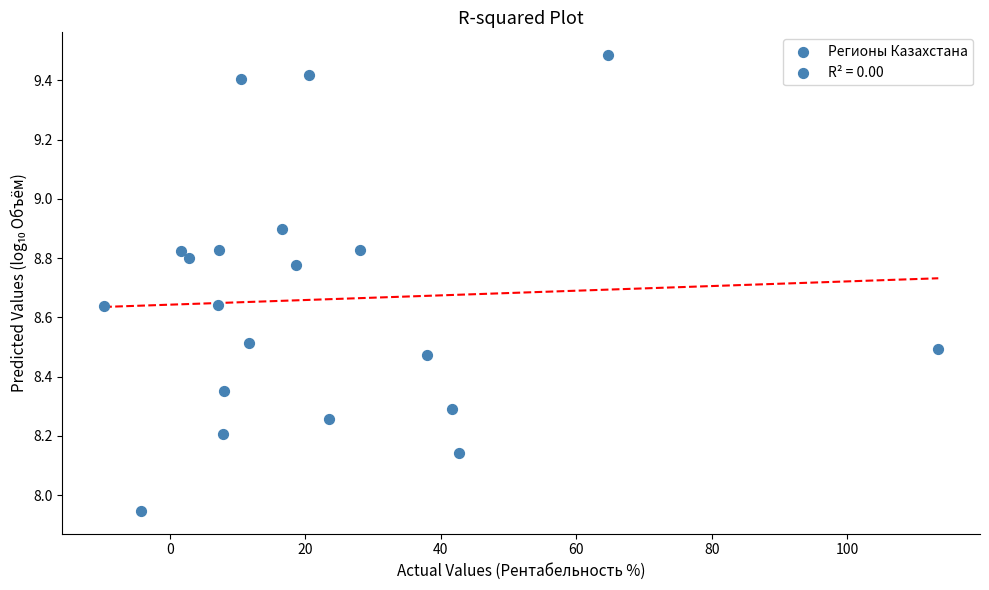

What is the range of X values (max minus min)?

123.1